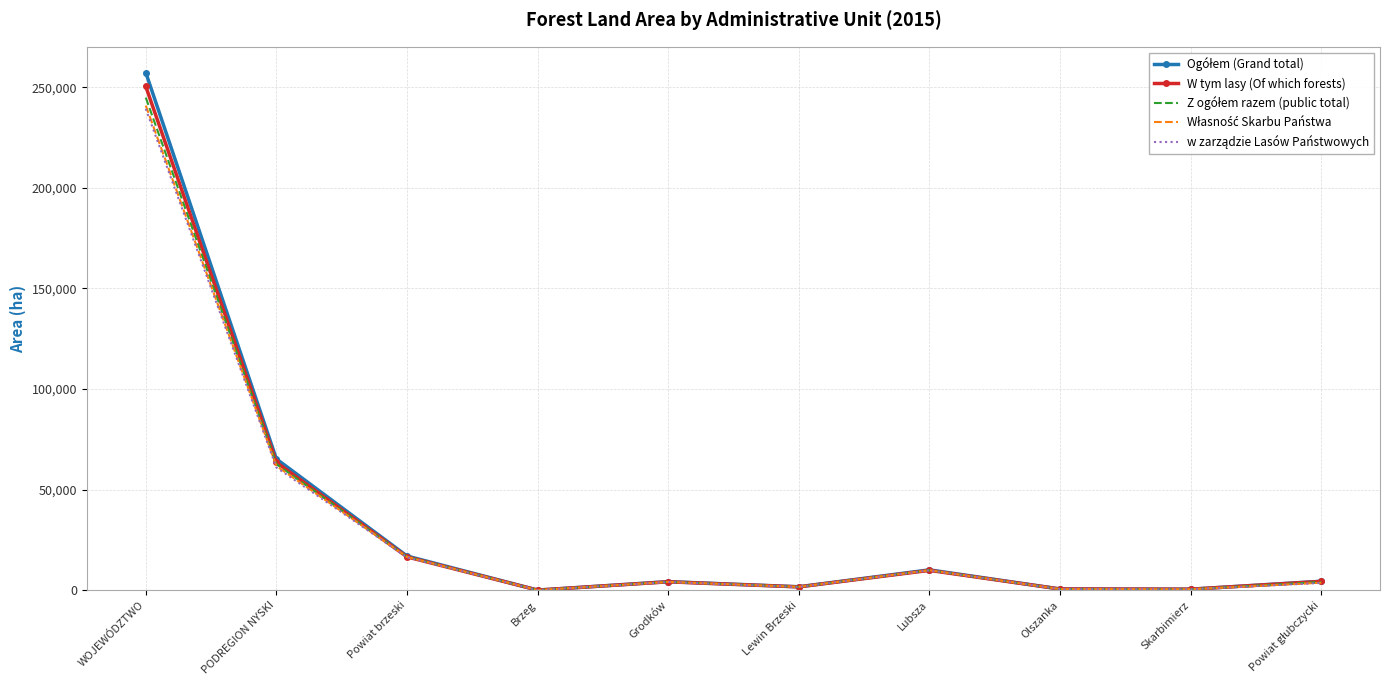

At how many categories does at least one series exceed 208680?

1